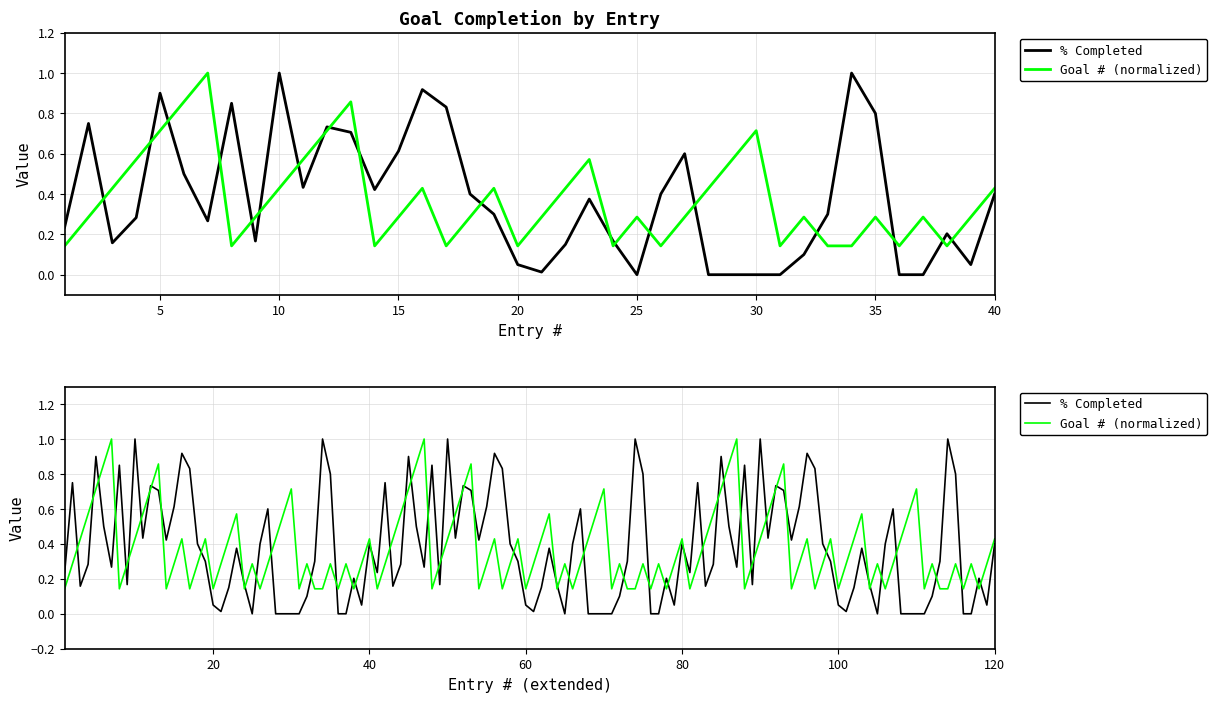

Rank the series at 16 from highest to lowest value.

% Completed, Goal #